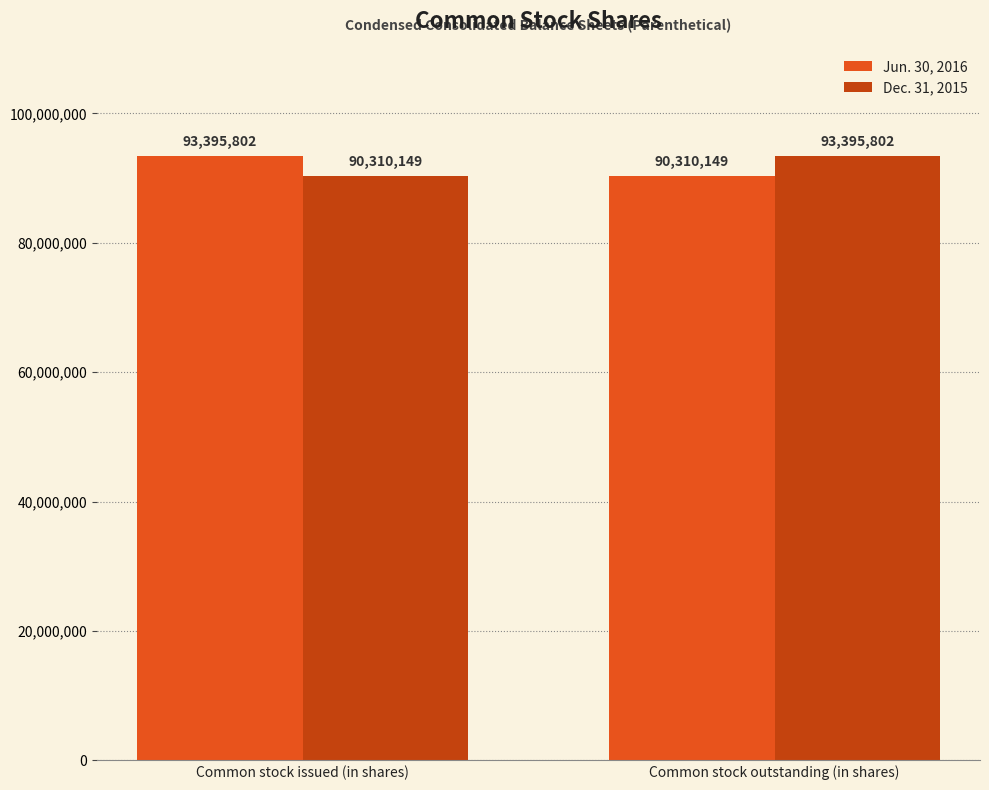

What is the spread (max minus min) of values at Common stock outstanding (in shares)?

3085653